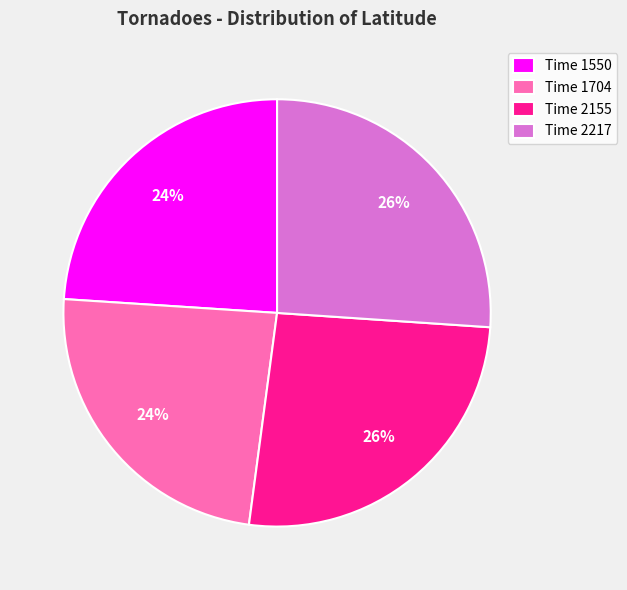

Do Time 2217 and Time 2155 together represent more than half of the pie?

Yes